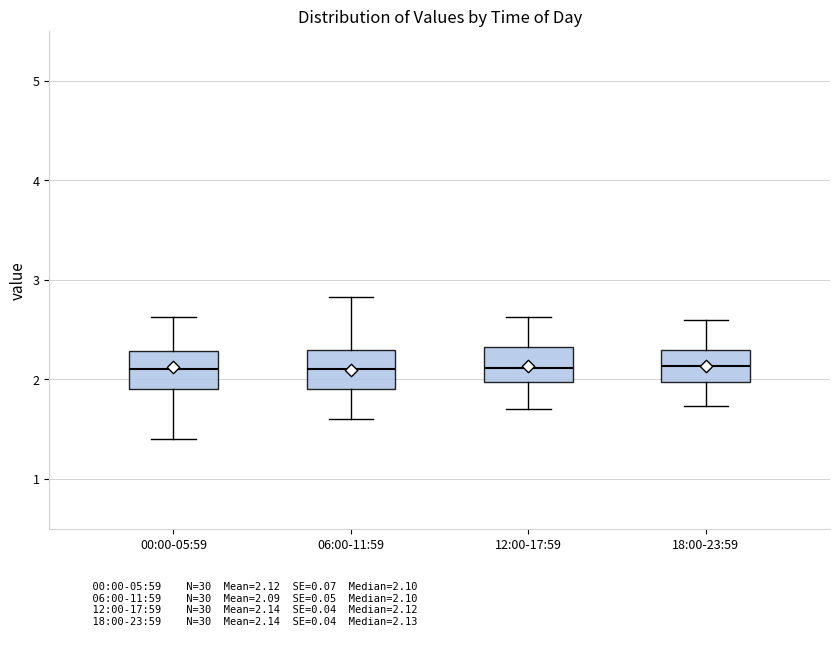

Reading left to right, read every box against the y-axis: the position of its median line, the range the box covers, and the ends of its whiskers. The values are not printed on the chart, so give them approximately, as read against the axis.

00:00-05:59: median 2.1, box 1.9 to 2.3, whiskers 1.4 to 2.6
06:00-11:59: median 2.1, box 1.9 to 2.3, whiskers 1.6 to 2.8
12:00-17:59: median 2.1, box 2.0 to 2.3, whiskers 1.7 to 2.6
18:00-23:59: median 2.1, box 2.0 to 2.3, whiskers 1.7 to 2.6